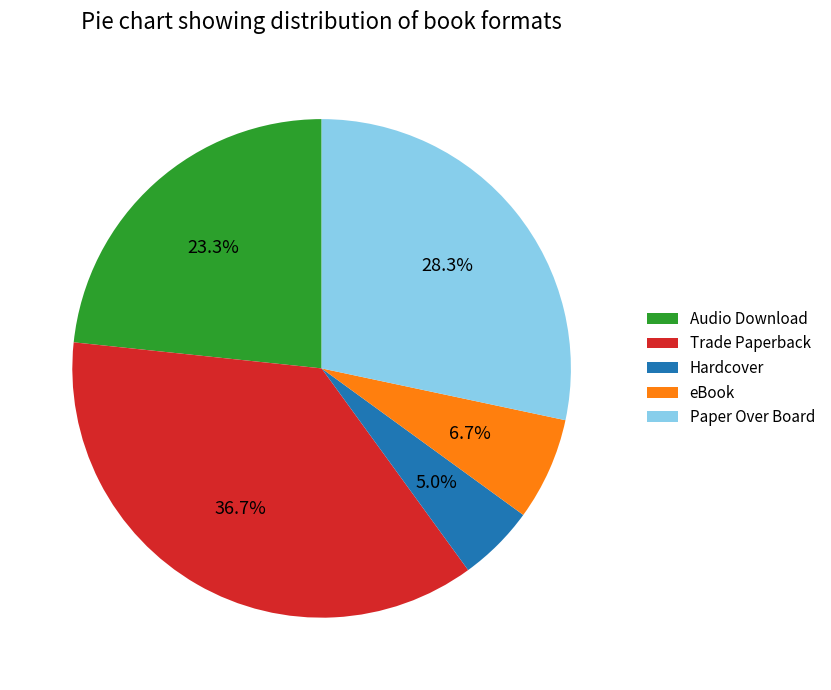

Is it true that Hardcover is 5% of the pie?

True